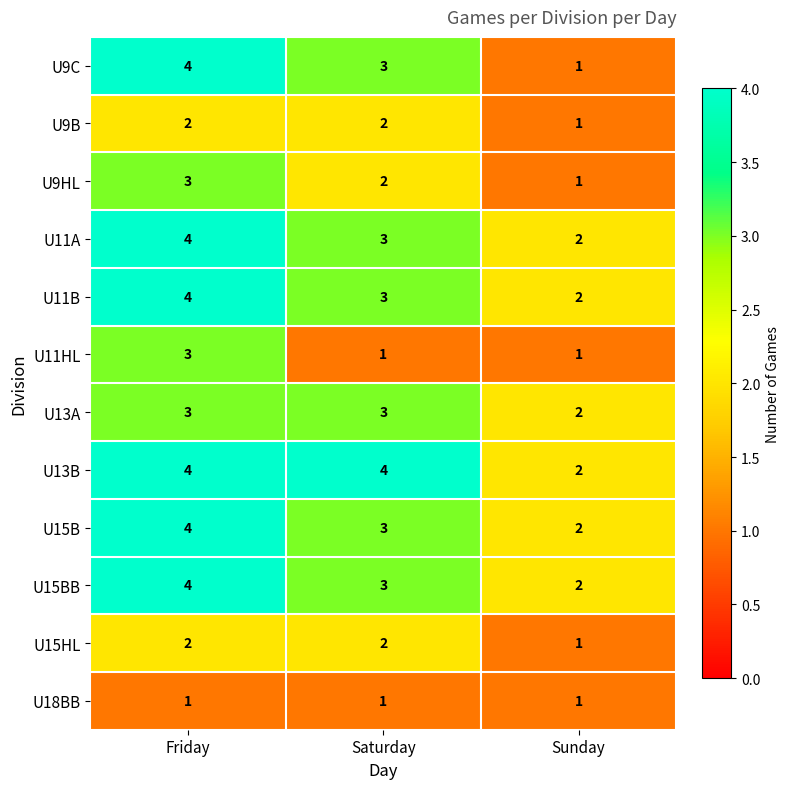

Where does the U11B series first go above 3?

Friday